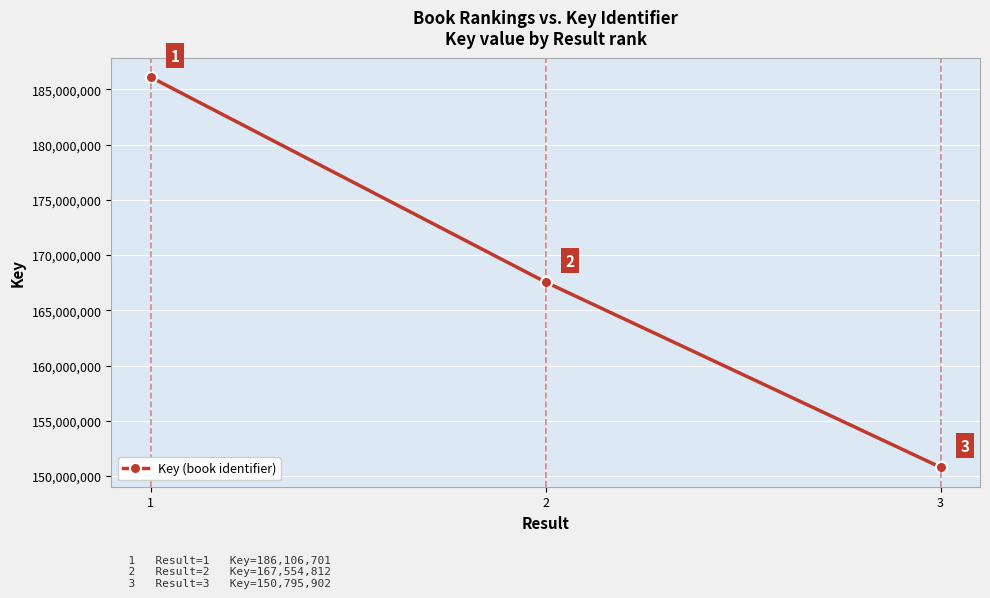

What is the change in value from 2 to 3?

-16758910